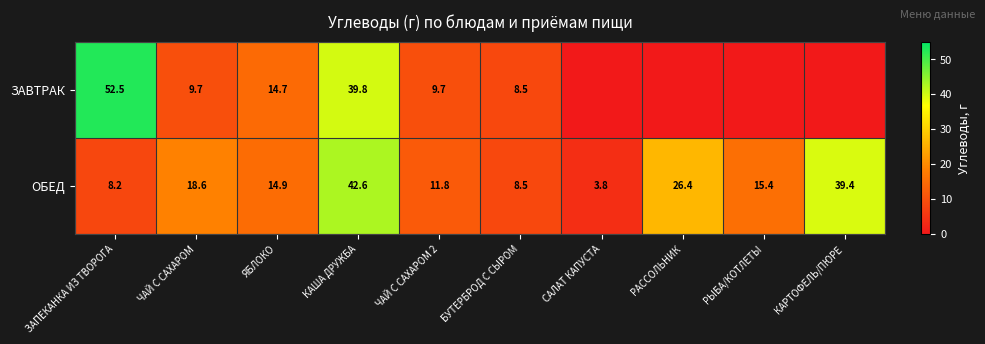

What is the sum of the ОБЕД values at КАРТОФЕЛЬ/ПЮРЕ and ЗАПЕКАНКА ИЗ ТВОРОГА?

47.6